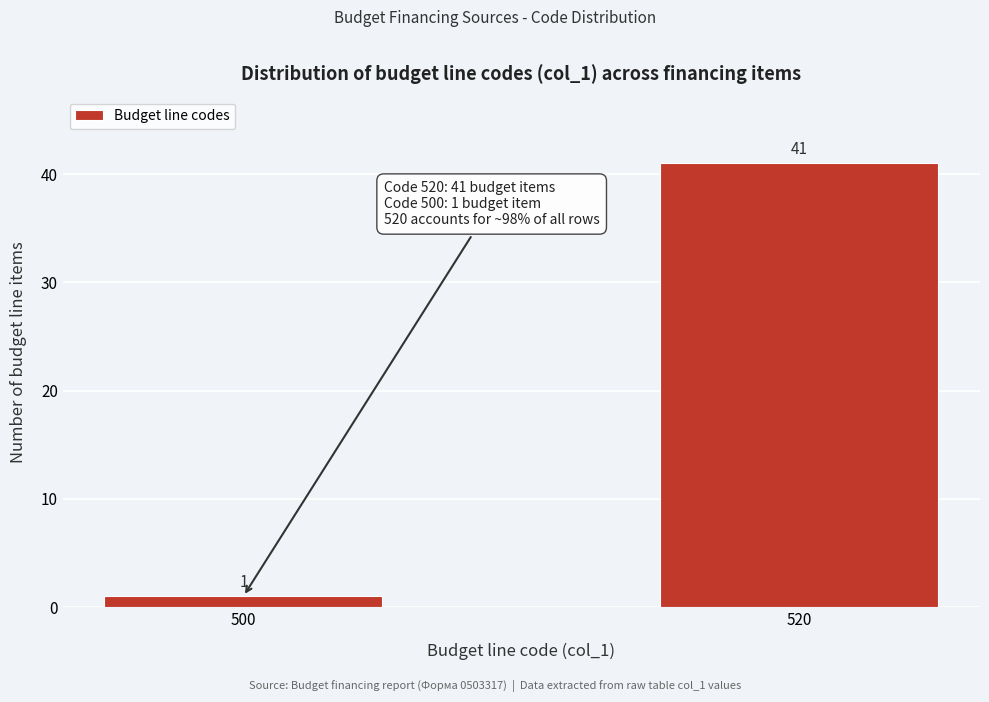

Reading left to right, what are all the values shown in this chart?

500=1	520=41